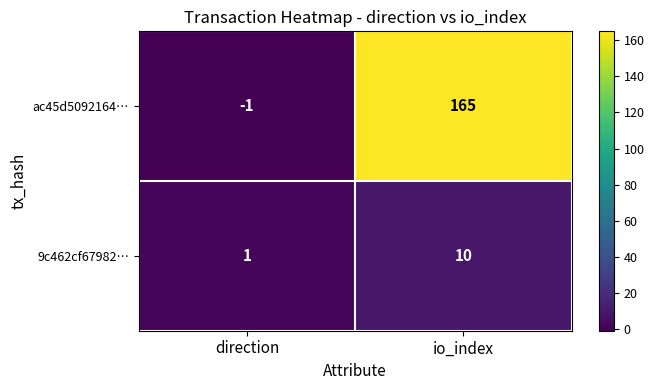

How many data points does each series have?

2